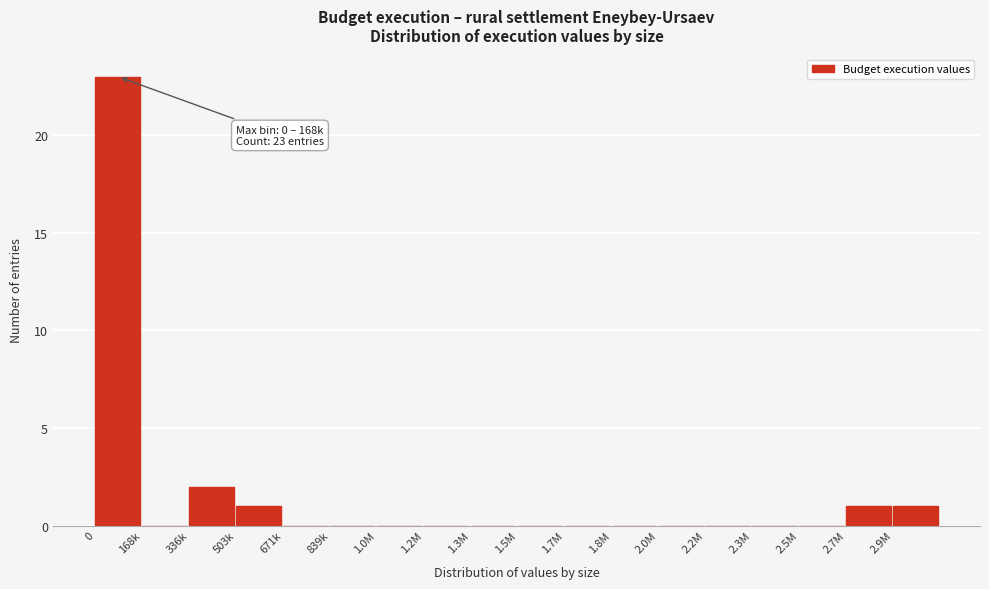

Reading left to right, transcribe all the data shown in this chart.

0=23	168k=0	336k=2	503k=1	671k=0	839k=0	1.0M=0	1.2M=0	1.3M=0	1.5M=0	1.7M=0	1.8M=0	2.0M=0	2.2M=0	2.3M=0	2.5M=0	2.7M=1	2.9M=1